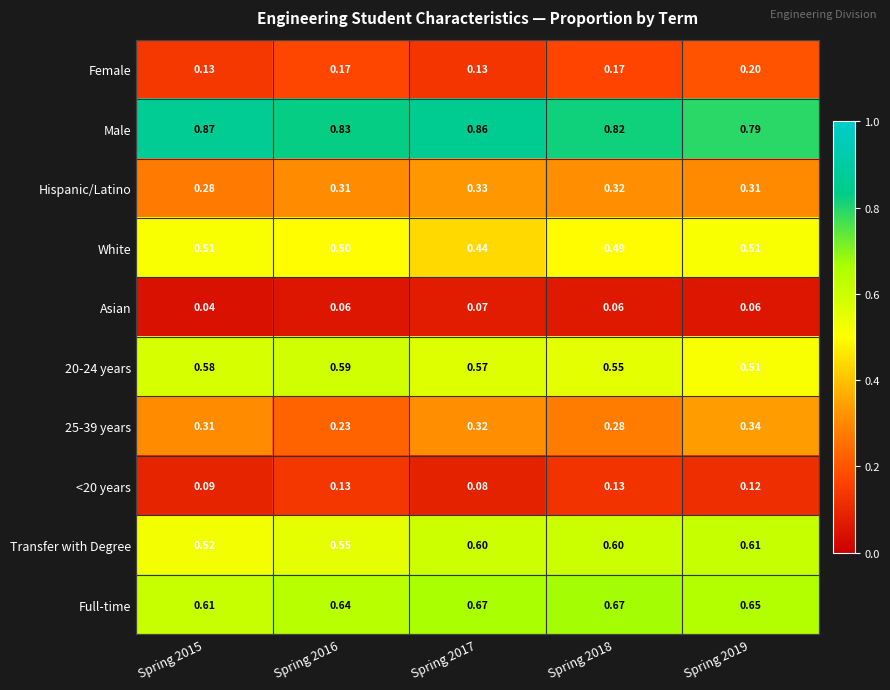

At which category is the sum across all series the highest?

Spring 2019